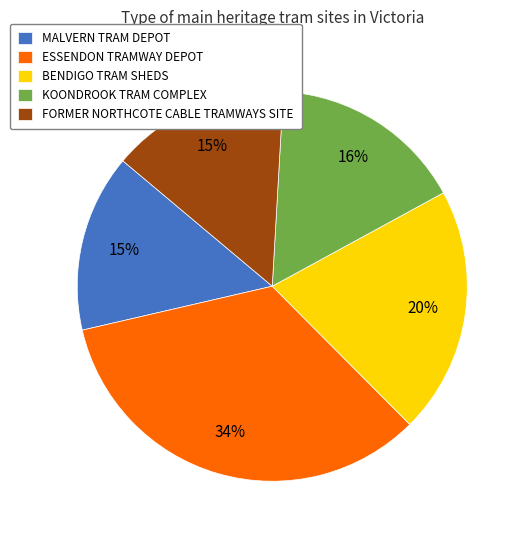

Is the sum of MALVERN TRAM DEPOT and KOONDROOK TRAM COMPLEX greater than half?

No